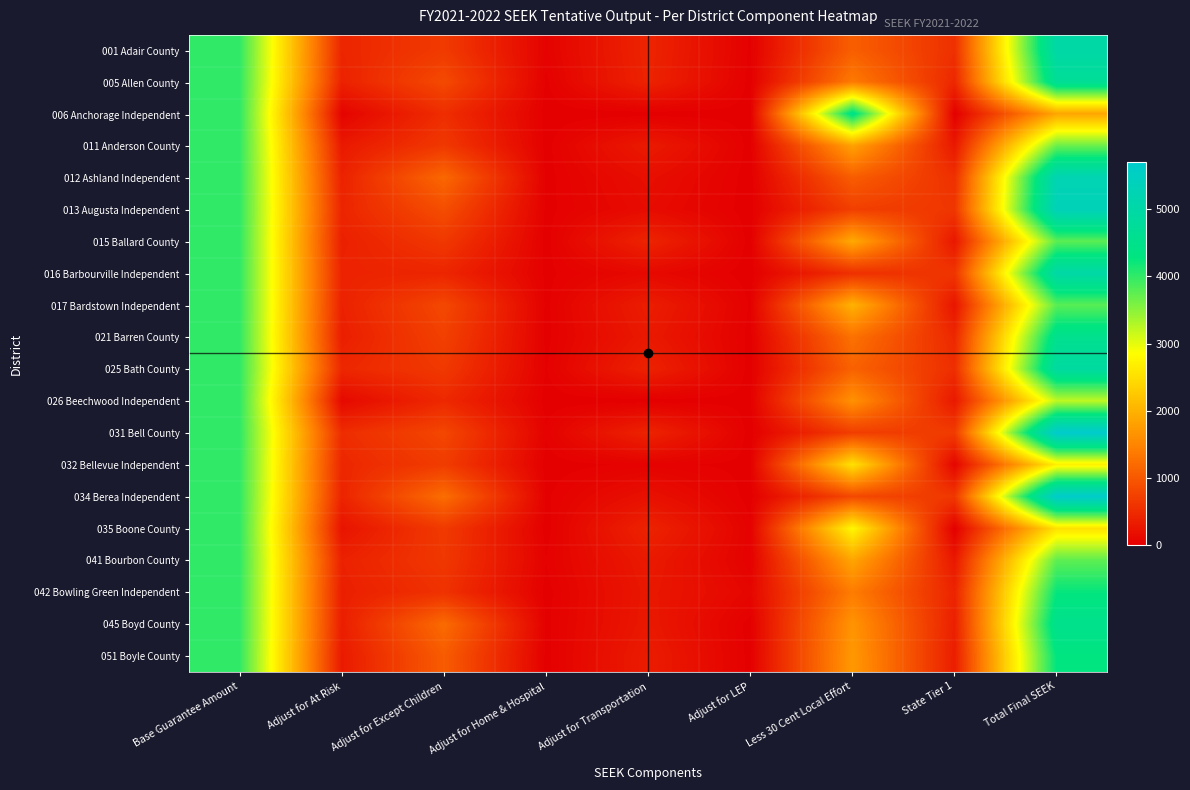

At which category is the sum across all series the highest?

Total Final SEEK